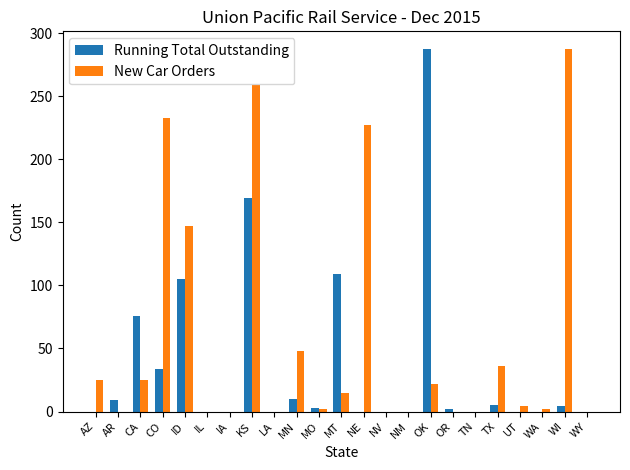

Where is New Car Orders nearest to the value 143?

ID